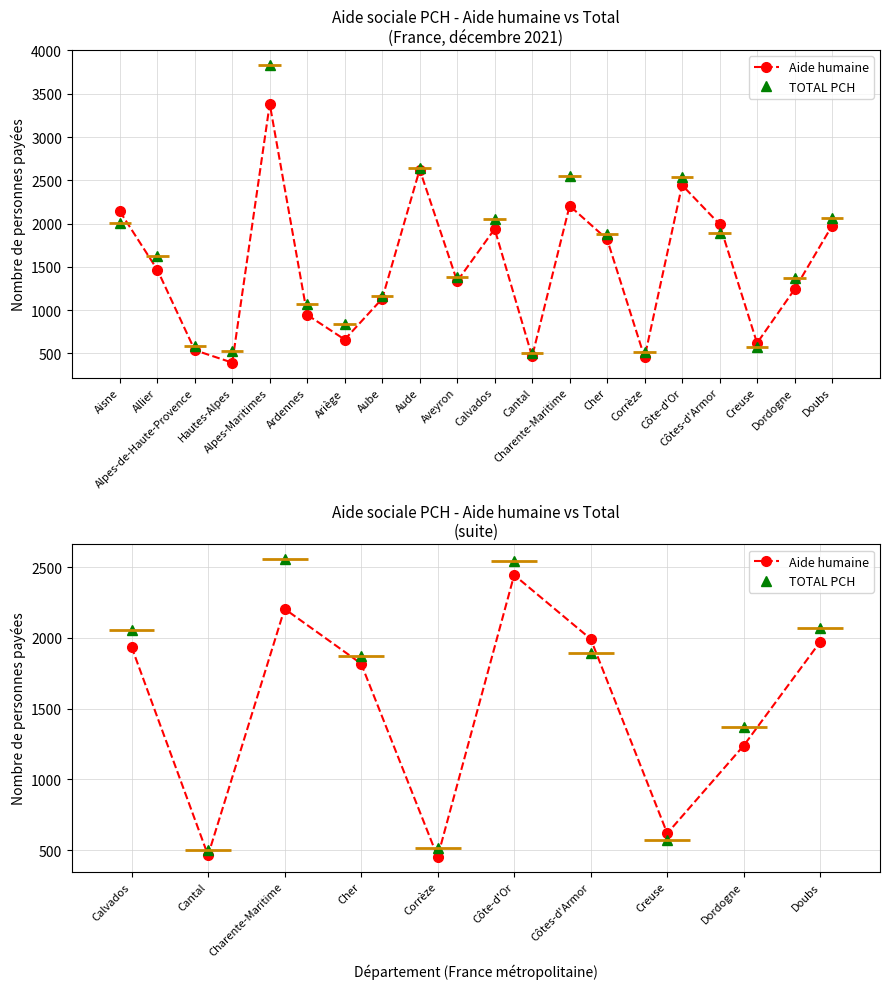

How many data points in TOTAL PCH are above 1895?

4